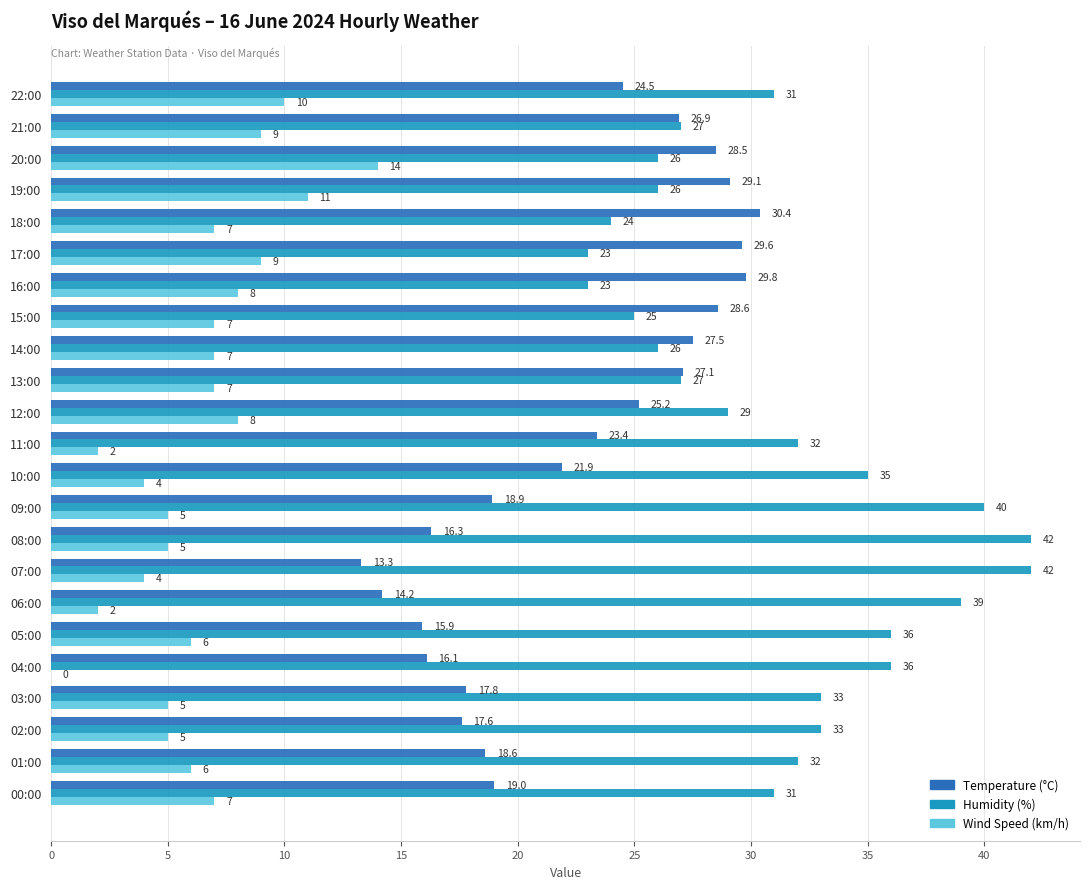

What is the sum of all Humidity (%) values?

718.0